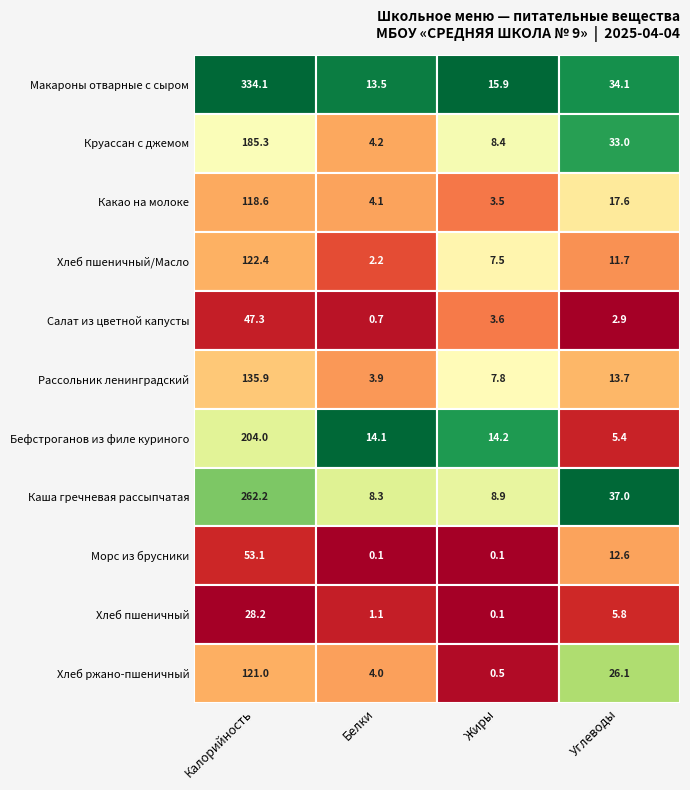

Count the number of categories in the chart.

4